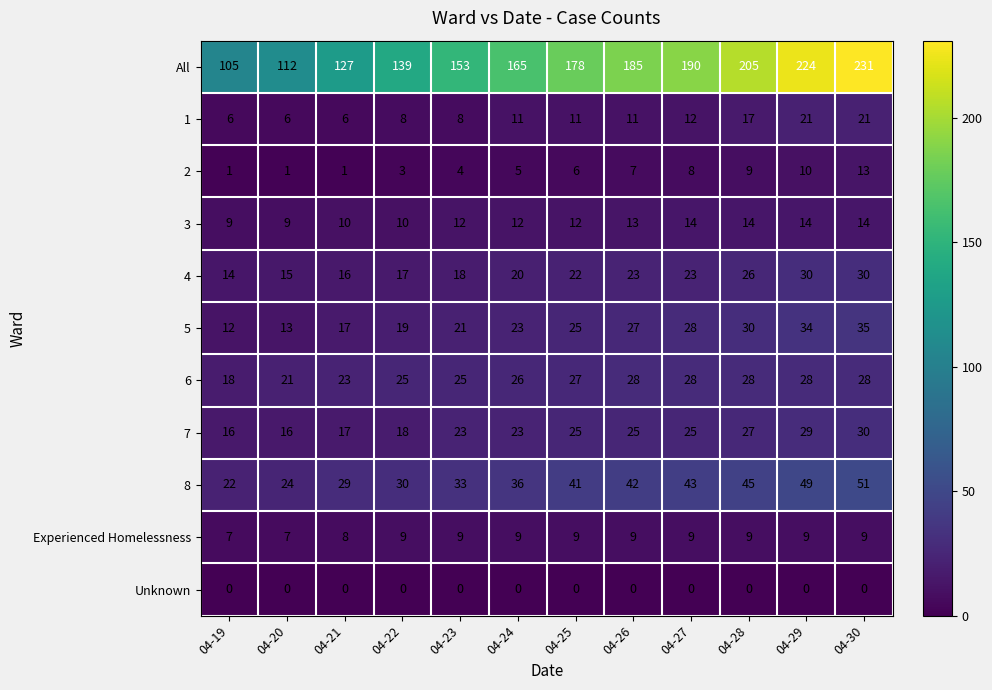

At how many categories does at least one series exceed 100?

12